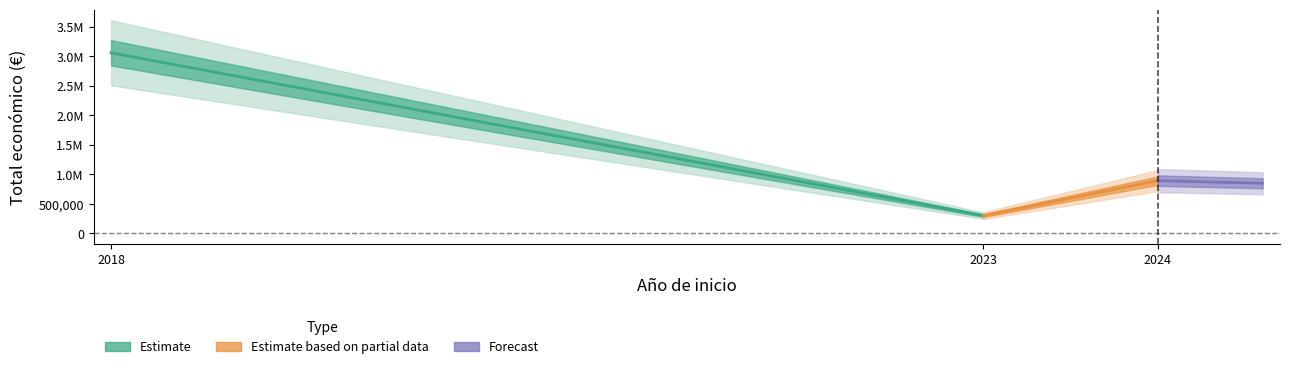

Does the chart display data point markers on the line(s)?

No